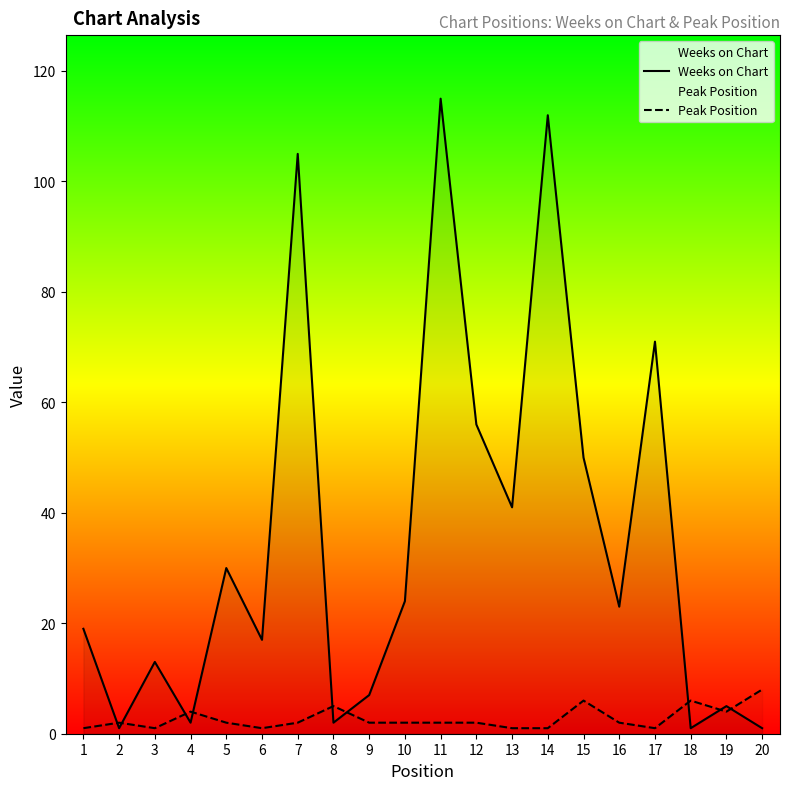

Between which two adjacent categories do Weeks on Chart and Peak Position first intersect?

1 and 2